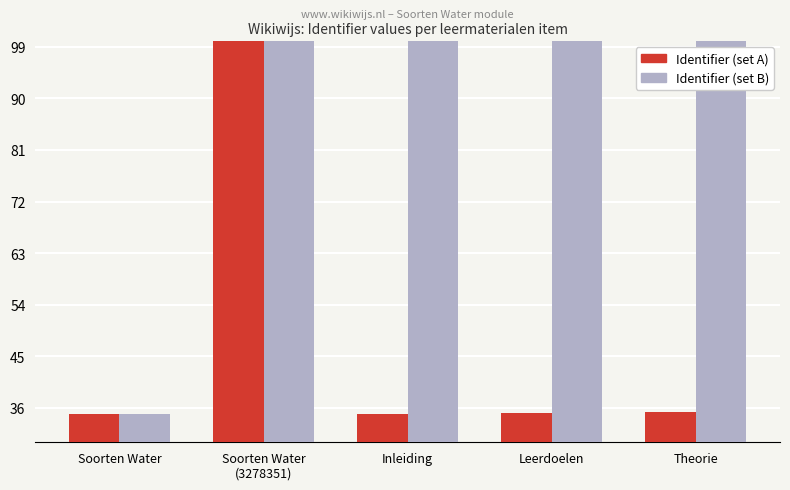

Is the value of Identifier (set B) at Theorie greater than the value of Identifier (set A) at Theorie?

Yes